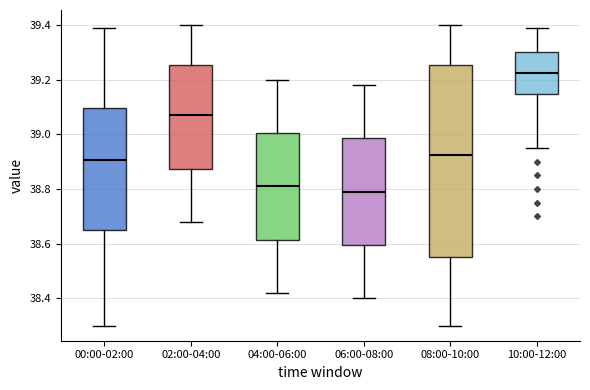

Reading left to right, read every box against the y-axis: the position of its median line, the range the box covers, and the ends of its whiskers. The values are not printed on the chart, so give them approximately, as read against the axis.

00:00-02:00: median 38.90, box 38.66 to 39.10, whiskers 38.30 to 39.40
02:00-04:00: median 39.08, box 38.88 to 39.26, whiskers 38.68 to 39.40
04:00-06:00: median 38.82, box 38.62 to 39.00, whiskers 38.42 to 39.20
06:00-08:00: median 38.80, box 38.60 to 38.98, whiskers 38.40 to 39.18
08:00-10:00: median 38.92, box 38.56 to 39.26, whiskers 38.30 to 39.40
10:00-12:00: median 39.22, box 39.14 to 39.30, whiskers 38.96 to 39.40